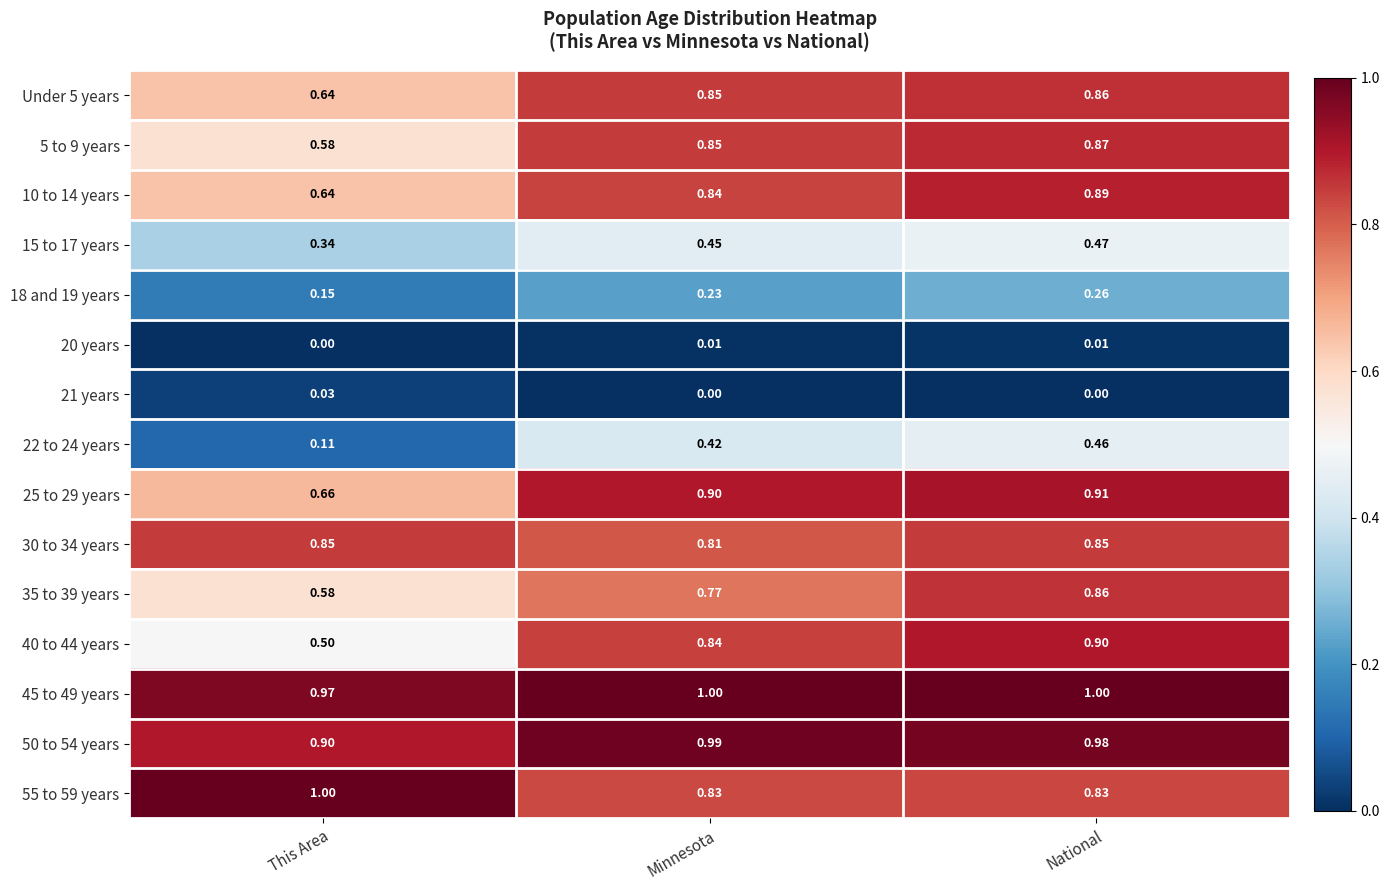

At which label is 10 to 14 years closest to 0?

This Area